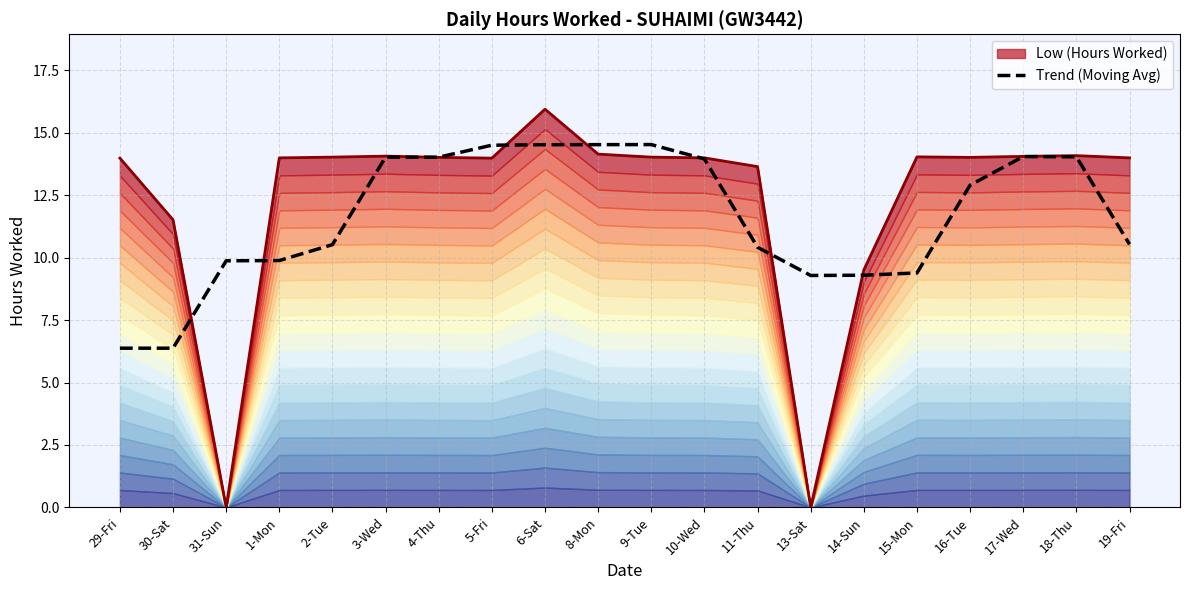

Approximately how many times larger is the value at 2-Tue compared to 5-Fri?

0.7